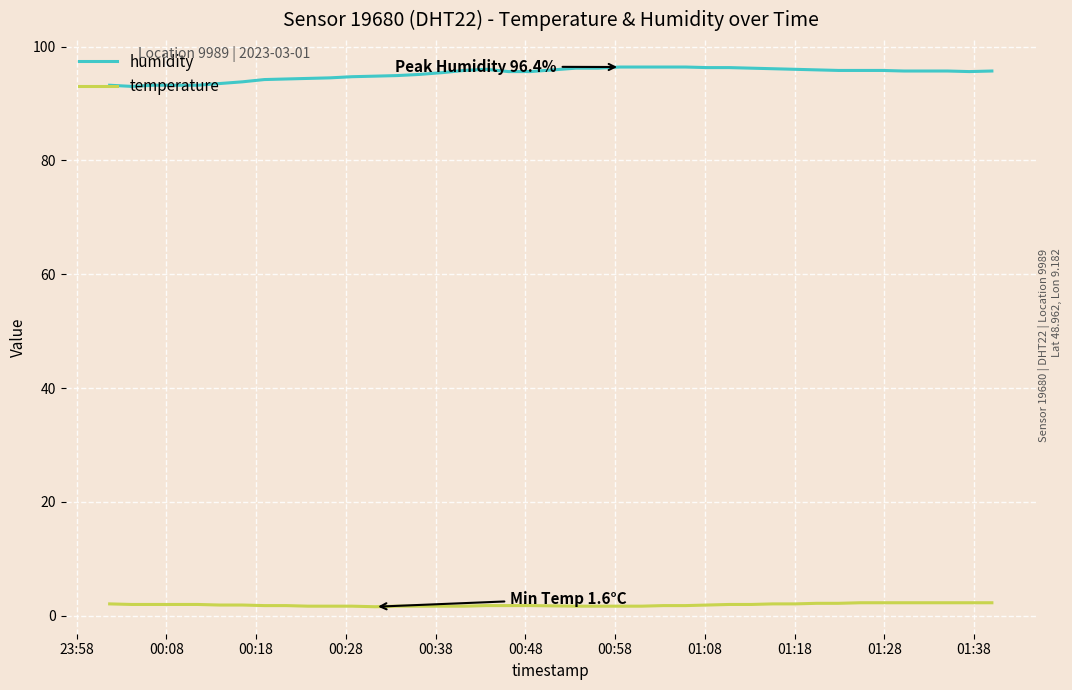

What is the greatest value displayed?

96.4